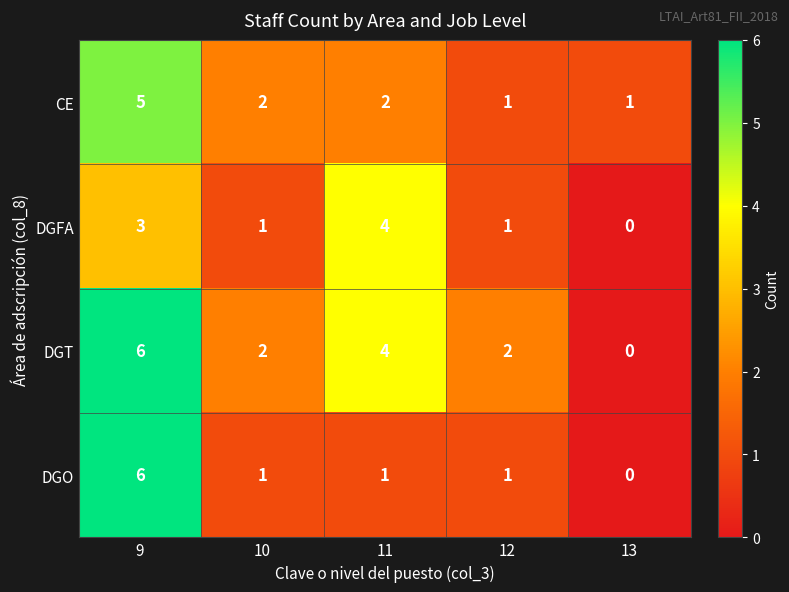

Reading right to left, transcribe all the data shown in this chart.

CE: 1	1	2	2	5
DGFA: 0	1	4	1	3
DGT: 0	2	4	2	6
DGO: 0	1	1	1	6